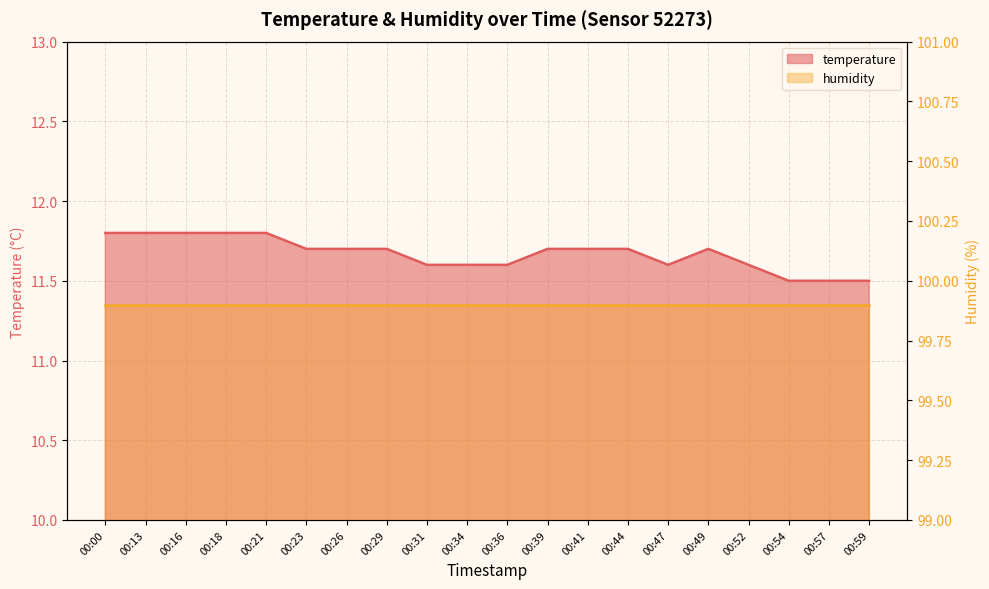

What is the maximum value shown in the chart?

11.8